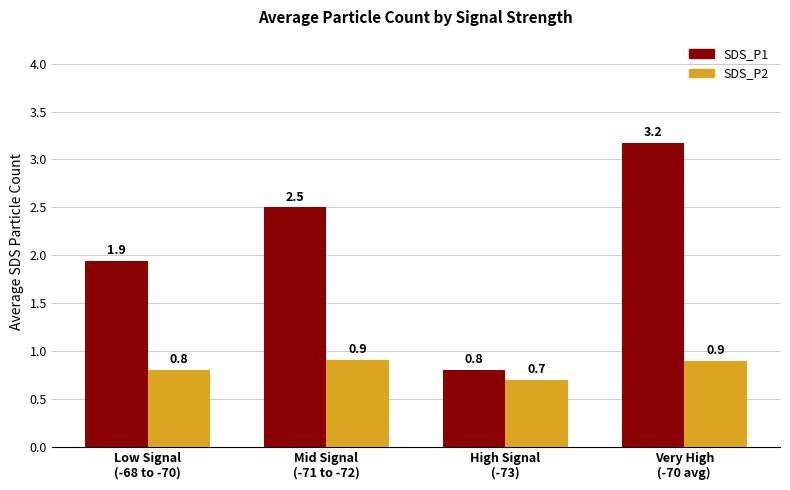

At how many categories does at least one series exceed 2?

2